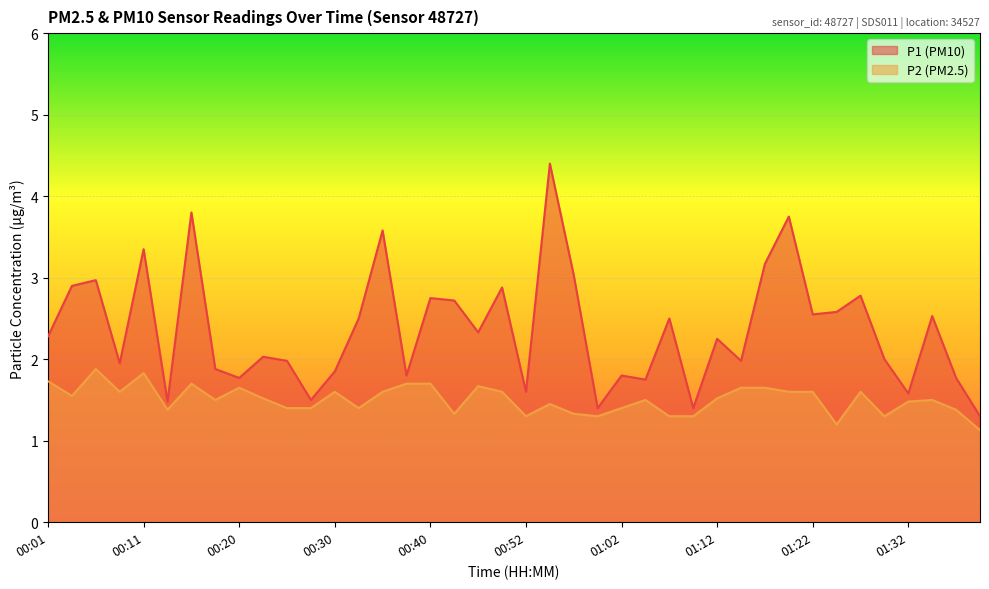

True or false: P1 and P2 intersect in this chart.

False